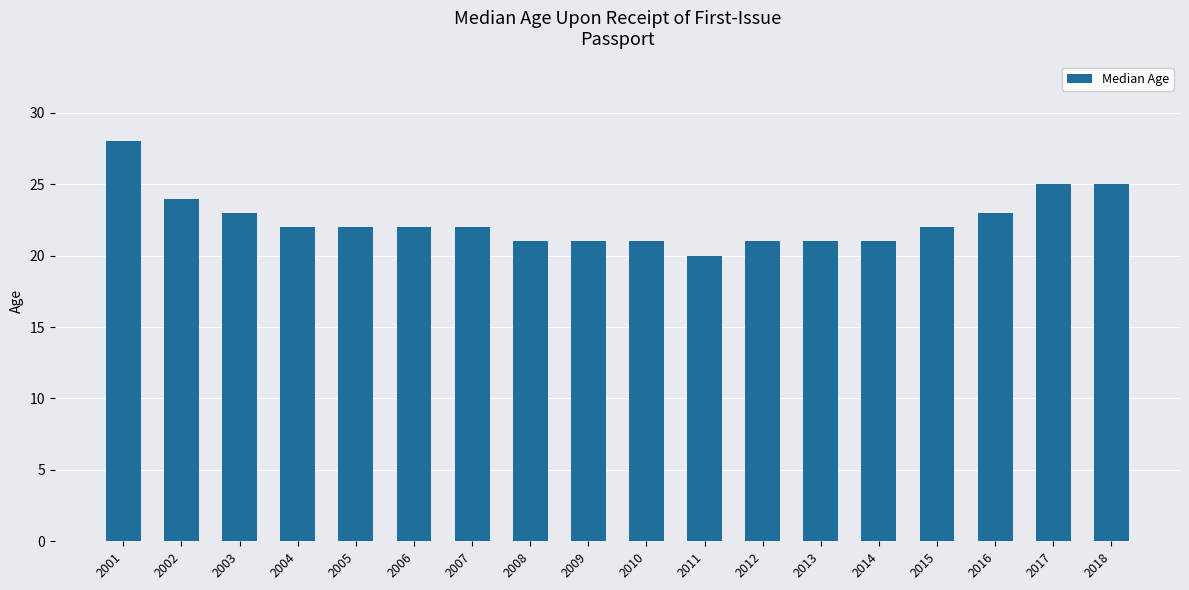

Reading right to left, extract all data points from this chart.

25	25	23	22	21	21	21	20	21	21	21	22	22	22	22	23	24	28